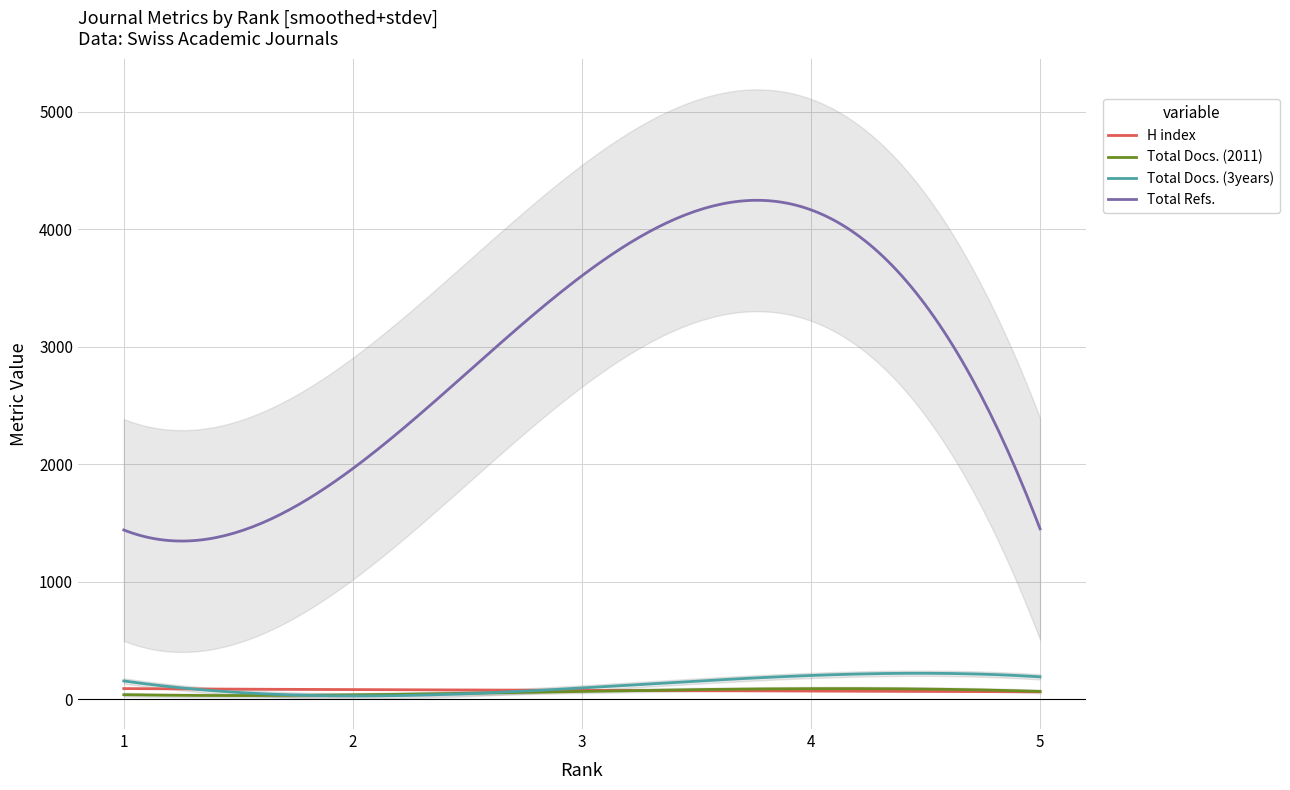

How many H index values are between 70 and 81?

3